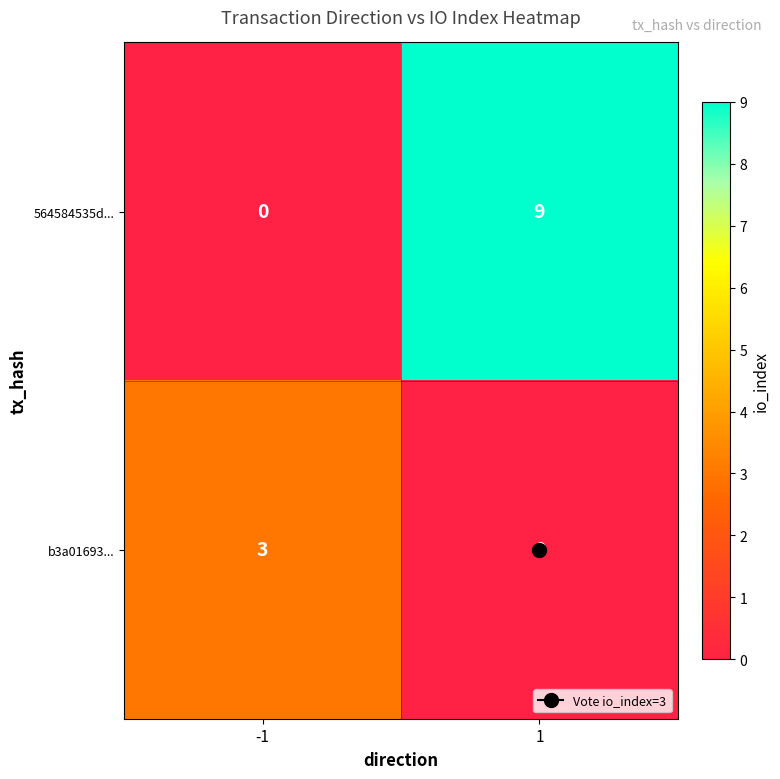

What is the total value across all series at 1?

9